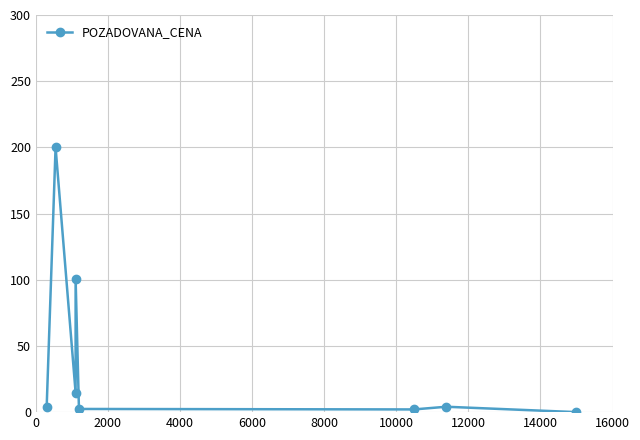

How many interior local peaks (higher than both neighbors) does the data have?

3